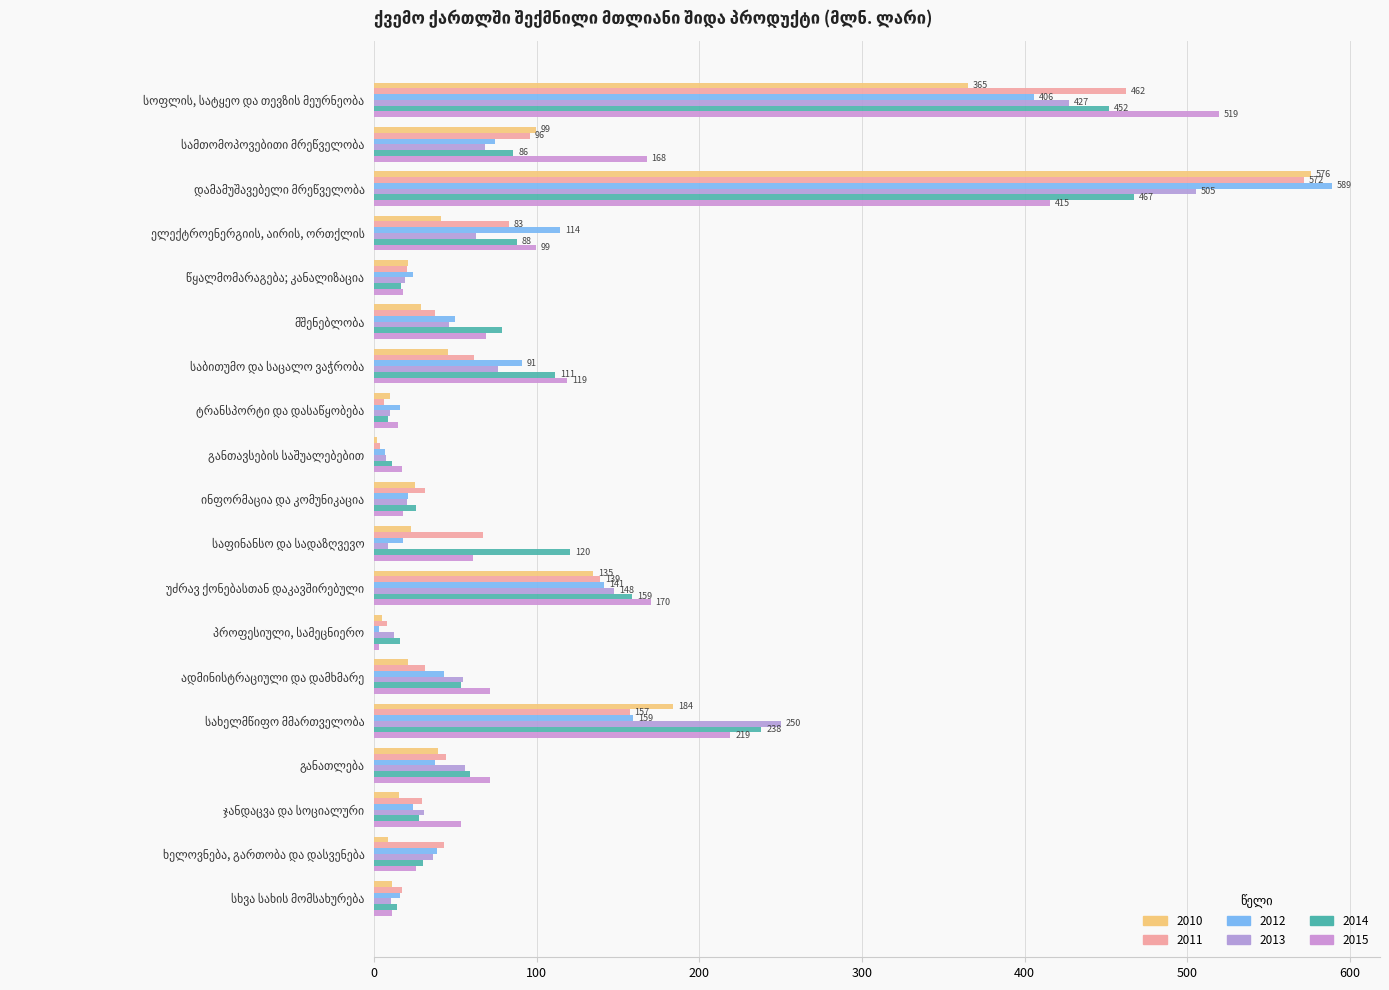

At how many categories does at least one series exceed 390?

2